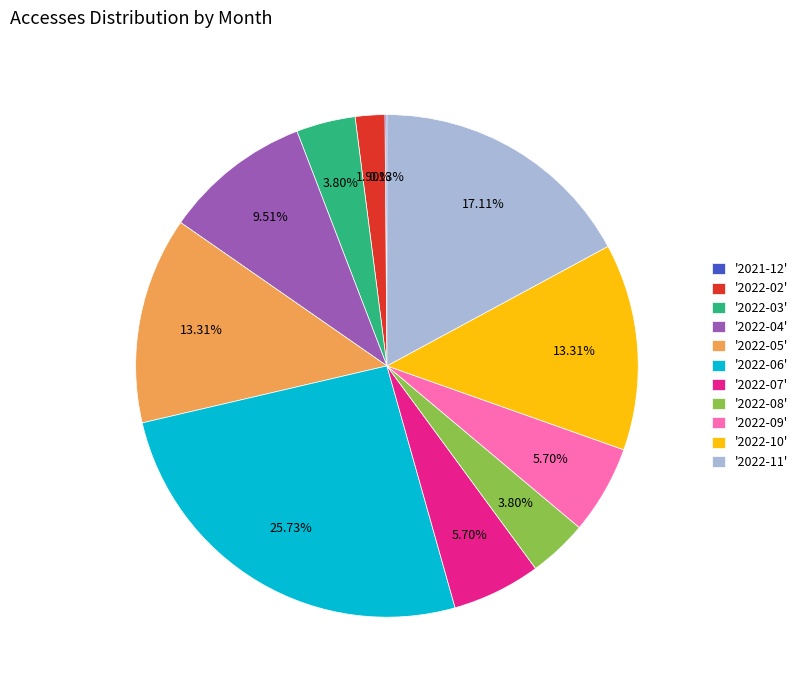

Between '2022-08' and '2022-10', which is larger?

'2022-10'